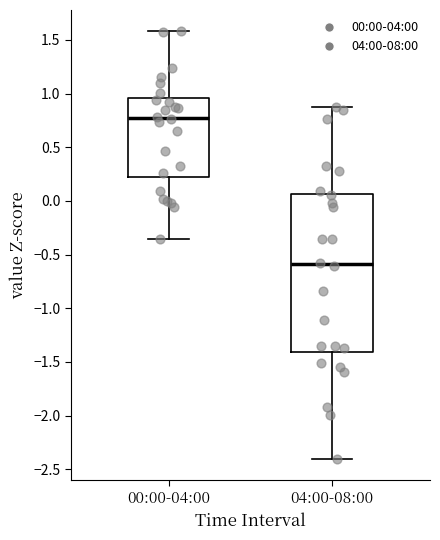

Reading left to right, read every box against the y-axis: the position of its median line, the range the box covers, and the ends of its whiskers. The values are not printed on the chart, so give them approximately, as read against the axis.

00:00-04:00: median 0.75, box 0.20 to 0.95, whiskers -0.35 to 1.60
04:00-08:00: median -0.60, box -1.40 to 0.05, whiskers -2.40 to 0.85